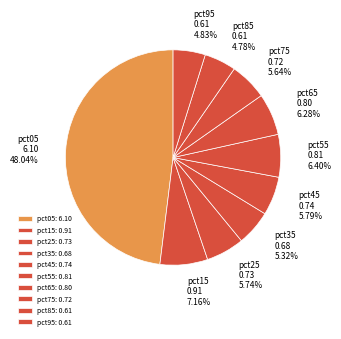

How many slices are in this pie chart?

10